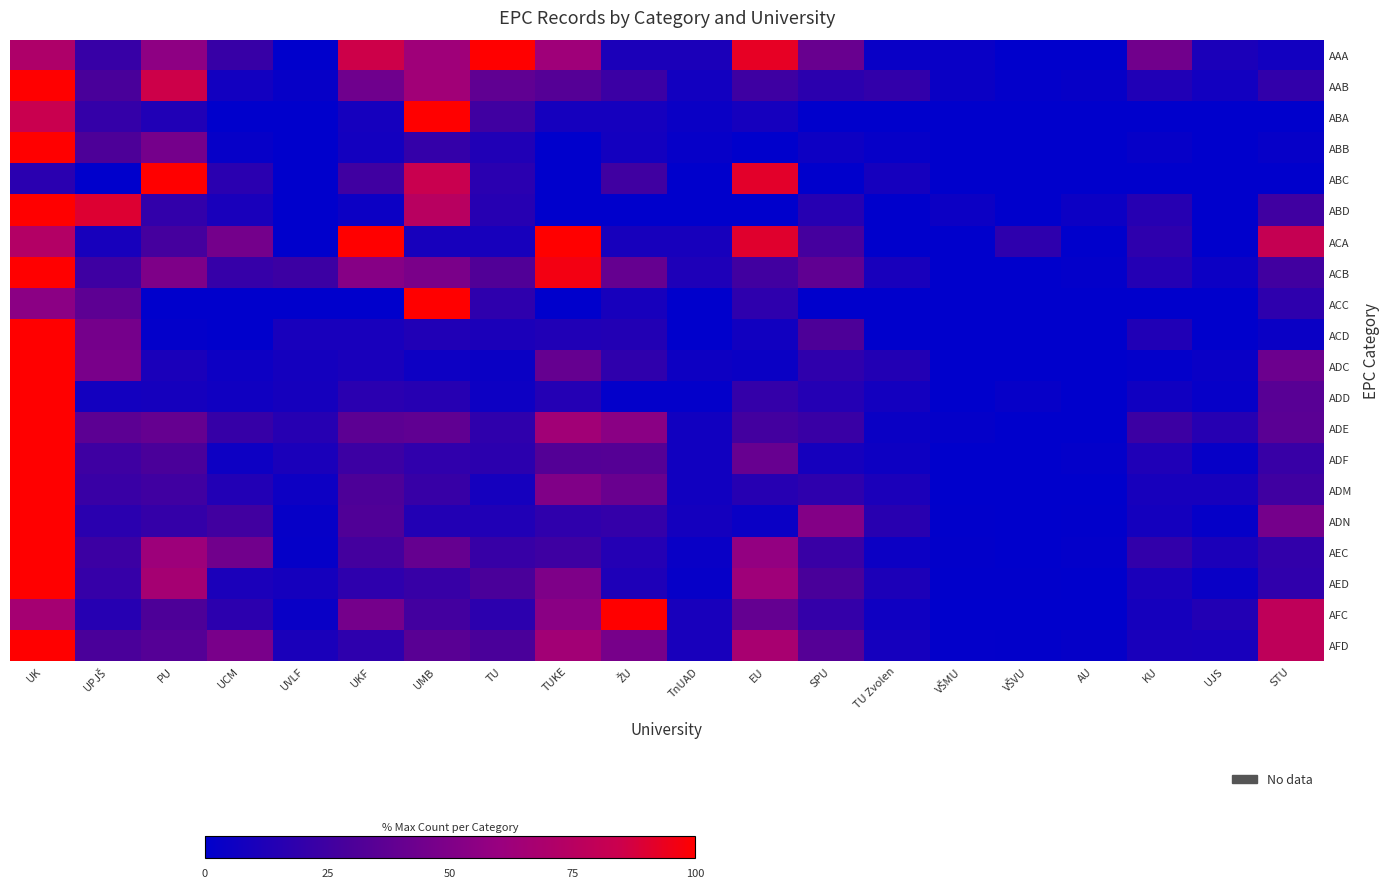

Reading left to right, what are all the values shown in this chart?

AAA: UK=70.4	UPJŠ=22.2	PU=55.6	UCM=22.2	UVLF=0.0	UKF=85.2	UMB=63.0	TU=100.0	TUKE=63.0	ŽU=11.1	TnUAD=11.1	EU=92.6	SPU=40.7	TU Zvolen=3.7	VŠMU=3.7	VŠVU=0.0	AU=0.0	KU=44.4	UJS=11.1	STU=7.4
AAB: UK=100.0	UPJŠ=29.0	PU=85.5	UCM=7.2	UVLF=2.9	UKF=43.5	UMB=63.8	TU=37.7	TUKE=33.3	ŽU=23.2	TnUAD=7.2	EU=24.6	SPU=17.4	TU Zvolen=20.3	VŠMU=4.3	VŠVU=1.4	AU=2.9	KU=13.0	UJS=7.2	STU=20.3
ABA: UK=83.3	UPJŠ=20.8	PU=12.5	UCM=0.0	UVLF=0.0	UKF=8.3	UMB=100.0	TU=25.0	TUKE=8.3	ŽU=8.3	TnUAD=4.2	EU=8.3	SPU=0.0	TU Zvolen=0.0	VŠMU=0.0	VŠVU=0.0	AU=0.0	KU=0.0	UJS=0.0	STU=0.0
ABB: UK=100.0	UPJŠ=30.8	PU=46.2	UCM=2.6	UVLF=0.0	UKF=7.7	UMB=20.5	TU=12.8	TUKE=0.0	ŽU=7.7	TnUAD=2.6	EU=0.0	SPU=5.1	TU Zvolen=2.6	VŠMU=0.0	VŠVU=0.0	AU=0.0	KU=2.6	UJS=0.0	STU=2.6
ABC: UK=16.7	UPJŠ=0.0	PU=100.0	UCM=16.7	UVLF=0.0	UKF=25.0	UMB=83.3	TU=16.7	TUKE=0.0	ŽU=25.0	TnUAD=0.0	EU=91.7	SPU=0.0	TU Zvolen=8.3	VŠMU=0.0	VŠVU=0.0	AU=0.0	KU=0.0	UJS=0.0	STU=0.0
ABD: UK=100.0	UPJŠ=90.0	PU=20.0	UCM=10.0	UVLF=0.0	UKF=5.0	UMB=75.0	TU=15.0	TUKE=0.0	ŽU=0.0	TnUAD=0.0	EU=0.0	SPU=15.0	TU Zvolen=0.0	VŠMU=5.0	VŠVU=0.0	AU=5.0	KU=15.0	UJS=0.0	STU=25.0
ACA: UK=72.7	UPJŠ=9.1	PU=27.3	UCM=45.5	UVLF=0.0	UKF=100.0	UMB=9.1	TU=9.1	TUKE=100.0	ŽU=9.1	TnUAD=9.1	EU=90.9	SPU=27.3	TU Zvolen=0.0	VŠMU=0.0	VŠVU=18.2	AU=0.0	KU=18.2	UJS=0.0	STU=81.8
ACB: UK=100.0	UPJŠ=24.7	PU=49.4	UCM=21.2	UVLF=23.5	UKF=52.9	UMB=48.2	TU=31.8	TUKE=96.5	ŽU=40.0	TnUAD=11.8	EU=25.9	SPU=37.6	TU Zvolen=9.4	VŠMU=0.0	VŠVU=0.0	AU=1.2	KU=14.1	UJS=4.7	STU=25.9
ACC: UK=54.5	UPJŠ=36.4	PU=0.0	UCM=0.0	UVLF=0.0	UKF=0.0	UMB=100.0	TU=18.2	TUKE=0.0	ŽU=9.1	TnUAD=0.0	EU=18.2	SPU=0.0	TU Zvolen=0.0	VŠMU=0.0	VŠVU=0.0	AU=0.0	KU=0.0	UJS=0.0	STU=18.2
ACD: UK=100.0	UPJŠ=45.8	PU=1.4	UCM=0.0	UVLF=9.7	UKF=9.7	UMB=12.5	TU=11.1	TUKE=12.5	ŽU=13.9	TnUAD=0.0	EU=6.9	SPU=30.6	TU Zvolen=0.0	VŠMU=0.0	VŠVU=0.0	AU=0.0	KU=12.5	UJS=0.0	STU=4.2
ADC: UK=100.0	UPJŠ=47.6	PU=10.4	UCM=5.3	UVLF=8.0	UKF=9.9	UMB=5.3	TU=4.4	TUKE=39.5	ŽU=18.7	TnUAD=5.8	EU=4.5	SPU=18.5	TU Zvolen=13.7	VŠMU=0.1	VŠVU=0.0	AU=0.0	KU=1.4	UJS=3.7	STU=42.4
ADD: UK=100.0	UPJŠ=7.7	PU=9.0	UCM=6.4	UVLF=9.0	UKF=16.7	UMB=15.4	TU=5.1	TUKE=14.1	ŽU=1.3	TnUAD=1.3	EU=20.5	SPU=14.1	TU Zvolen=7.7	VŠMU=0.0	VŠVU=2.6	AU=0.0	KU=6.4	UJS=2.6	STU=34.6
ADE: UK=100.0	UPJŠ=36.0	PU=39.8	UCM=21.6	UVLF=15.5	UKF=36.0	UMB=37.5	TU=18.6	TUKE=64.4	ŽU=54.2	TnUAD=6.8	EU=26.5	SPU=22.7	TU Zvolen=4.5	VŠMU=1.9	VŠVU=0.0	AU=0.0	KU=23.5	UJS=15.2	STU=35.6
ADF: UK=100.0	UPJŠ=24.8	PU=29.3	UCM=5.4	UVLF=10.2	UKF=23.8	UMB=19.0	TU=17.5	TUKE=32.4	ŽU=33.8	TnUAD=6.8	EU=40.5	SPU=8.9	TU Zvolen=5.8	VŠMU=0.1	VŠVU=0.4	AU=1.4	KU=12.2	UJS=3.1	STU=22.7
ADM: UK=100.0	UPJŠ=22.8	PU=25.2	UCM=13.4	UVLF=5.4	UKF=30.4	UMB=22.0	TU=8.2	TUKE=50.1	ŽU=41.1	TnUAD=6.9	EU=14.9	SPU=18.0	TU Zvolen=10.7	VŠMU=0.0	VŠVU=0.0	AU=0.2	KU=9.4	UJS=9.4	STU=25.2
ADN: UK=100.0	UPJŠ=16.9	PU=21.0	UCM=25.8	UVLF=2.8	UKF=31.5	UMB=13.7	TU=12.9	TUKE=18.5	ŽU=20.6	TnUAD=8.1	EU=4.0	SPU=51.2	TU Zvolen=16.1	VŠMU=0.4	VŠVU=0.0	AU=0.4	KU=8.1	UJS=2.0	STU=46.4
AEC: UK=100.0	UPJŠ=24.0	PU=62.4	UCM=44.6	UVLF=2.2	UKF=26.9	UMB=39.9	TU=22.1	TUKE=24.4	ŽU=14.4	TnUAD=3.7	EU=57.9	SPU=22.9	TU Zvolen=4.8	VŠMU=1.1	VŠVU=0.4	AU=1.5	KU=20.3	UJS=11.1	STU=20.3
AED: UK=100.0	UPJŠ=21.3	PU=66.3	UCM=10.8	UVLF=8.7	UKF=18.1	UMB=22.0	TU=29.5	TUKE=49.4	ŽU=11.9	TnUAD=2.6	EU=63.1	SPU=29.1	TU Zvolen=11.4	VŠMU=0.5	VŠVU=0.6	AU=0.2	KU=10.4	UJS=3.9	STU=18.8
AFC: UK=66.1	UPJŠ=15.0	PU=30.5	UCM=17.9	UVLF=3.6	UKF=46.4	UMB=26.5	TU=17.6	TUKE=53.9	ŽU=100.0	TnUAD=9.4	EU=39.4	SPU=20.5	TU Zvolen=5.9	VŠMU=0.3	VŠVU=0.2	AU=0.2	KU=8.8	UJS=13.7	STU=78.8
AFD: UK=100.0	UPJŠ=29.5	PU=33.5	UCM=47.5	UVLF=10.2	UKF=18.0	UMB=35.2	TU=29.4	TUKE=64.8	ŽU=46.8	TnUAD=9.8	EU=67.4	SPU=33.4	TU Zvolen=8.2	VŠMU=1.4	VŠVU=1.0	AU=2.2	KU=9.9	UJS=9.5	STU=78.2